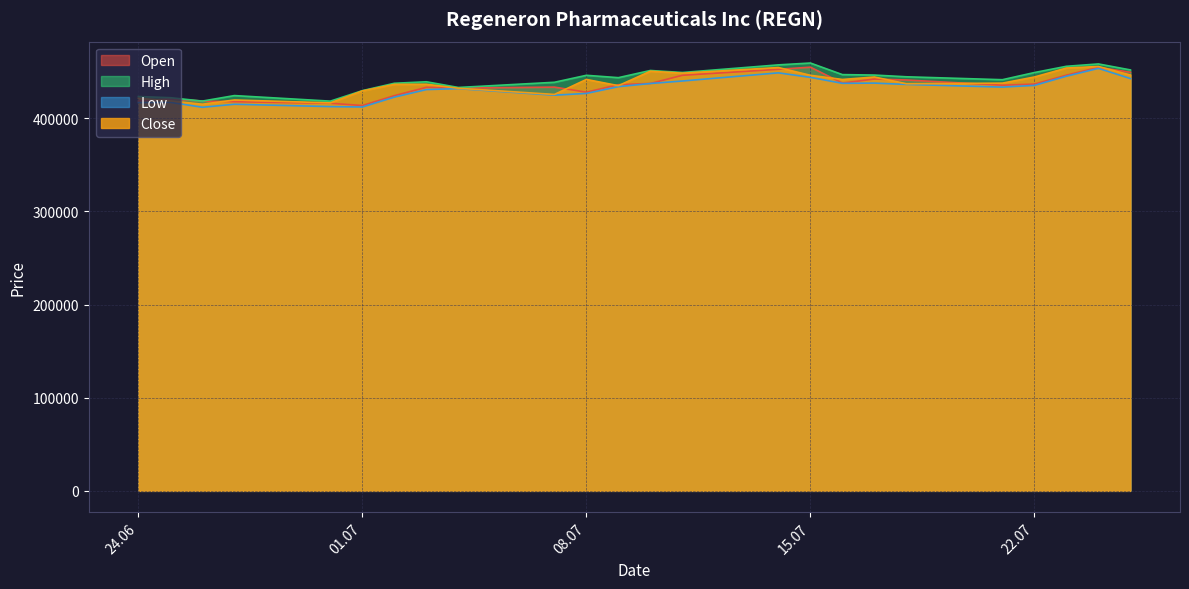

What is the greatest value displayed?

459395